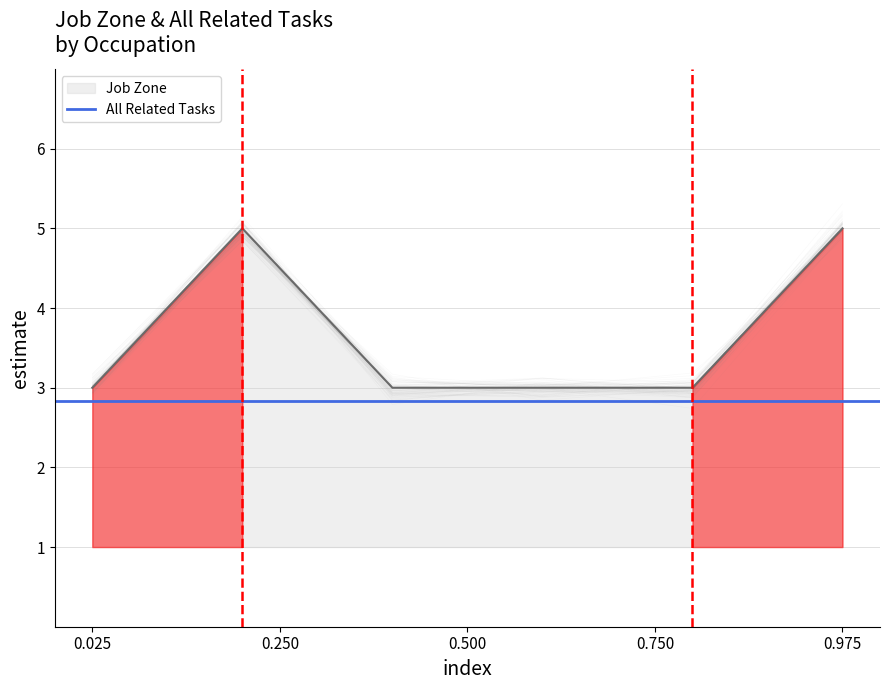

What is the maximum value shown in the chart?

5